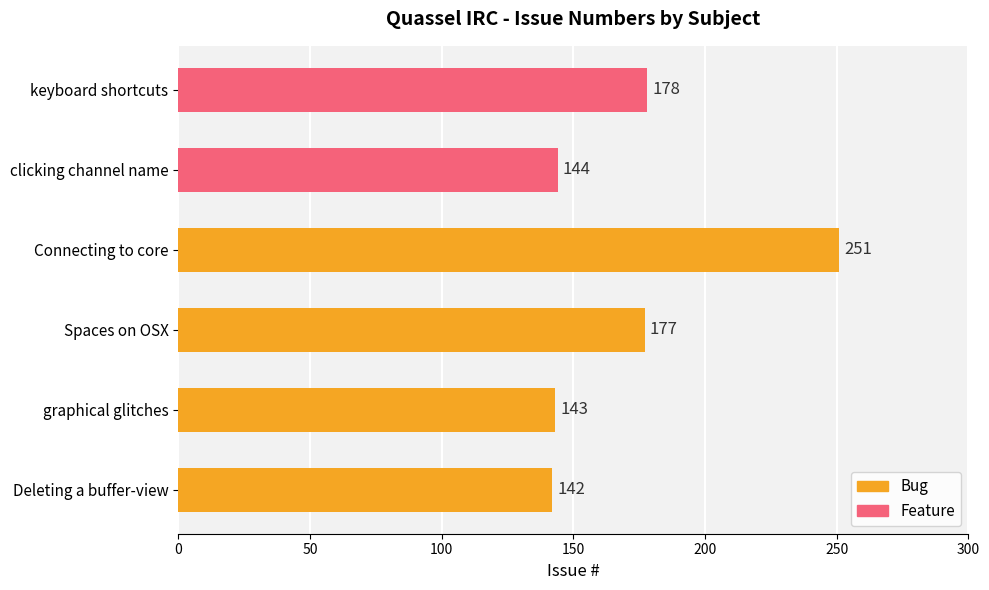

Reading bottom to top, extract all data points from this chart.

142	143	177	251	144	178